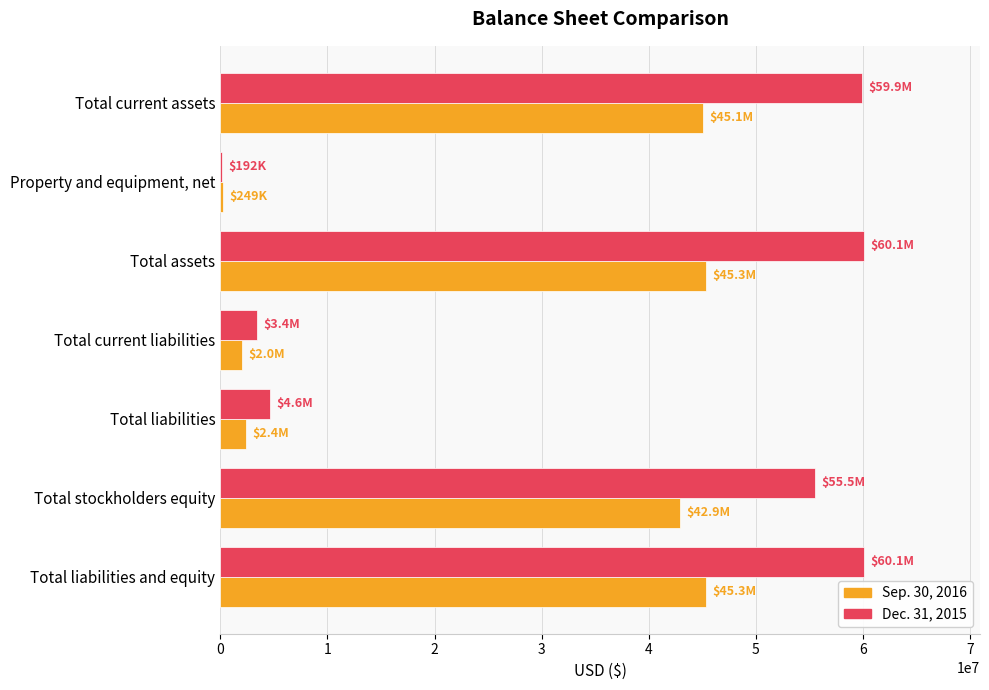

What is the greatest value displayed?

60101570